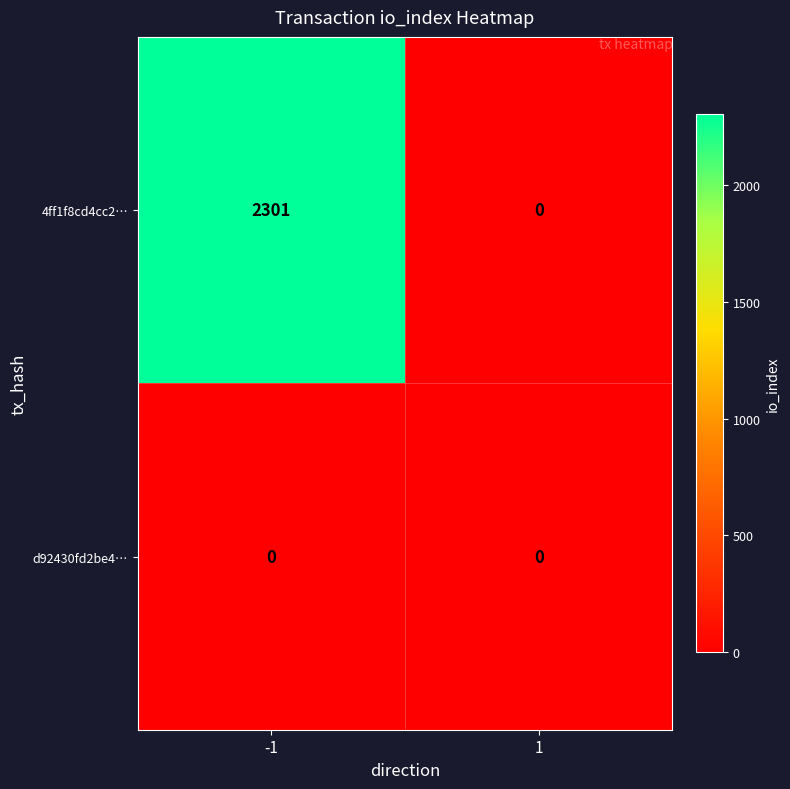

How many distinct data groups are displayed?

2